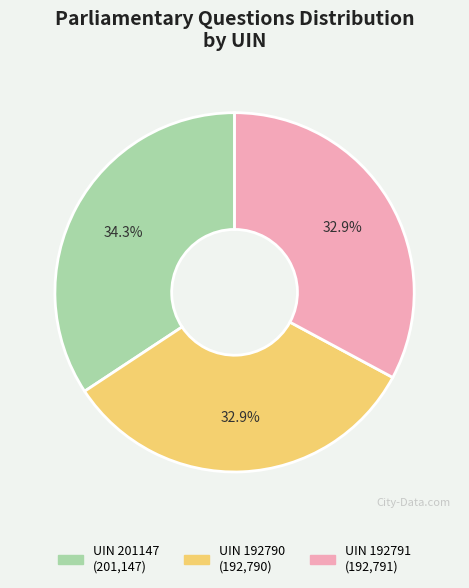

To the nearest percent, what is the difference between the largest and smallest slice percentages?

1%